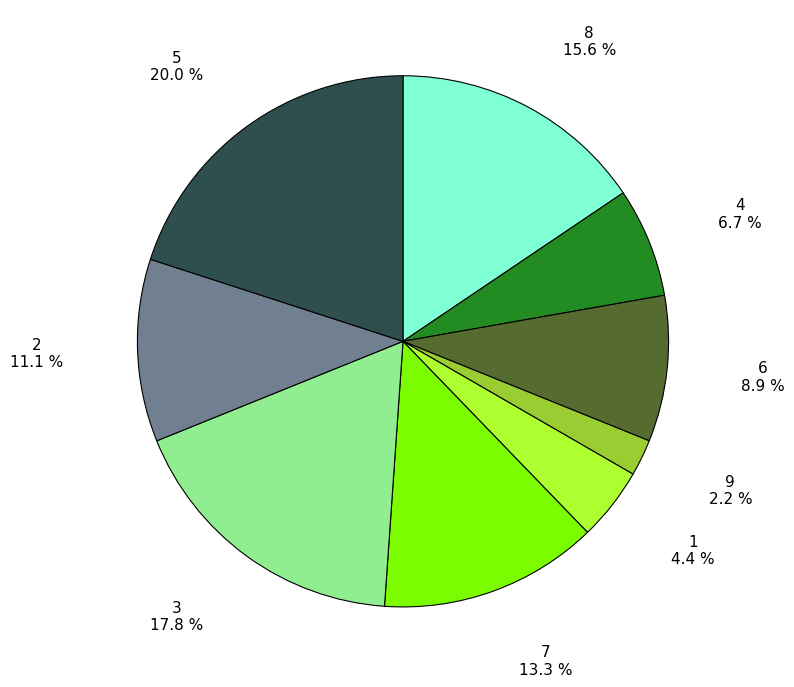

What percentage is the 4 slice, to the nearest percent?

7%